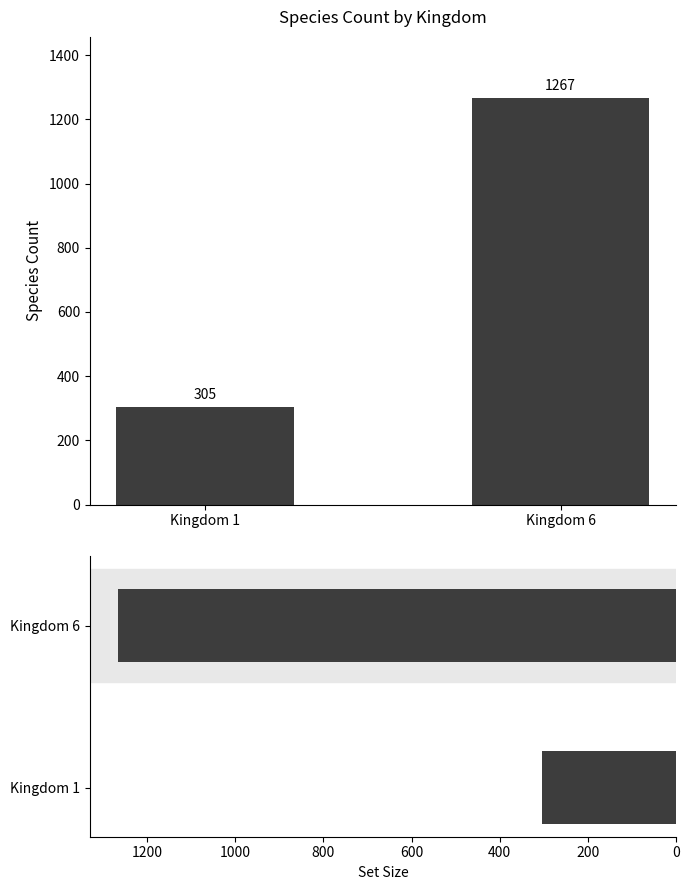

Rank the series at Kingdom 6 from highest to lowest value.

Max Species Count, Latest Species Count